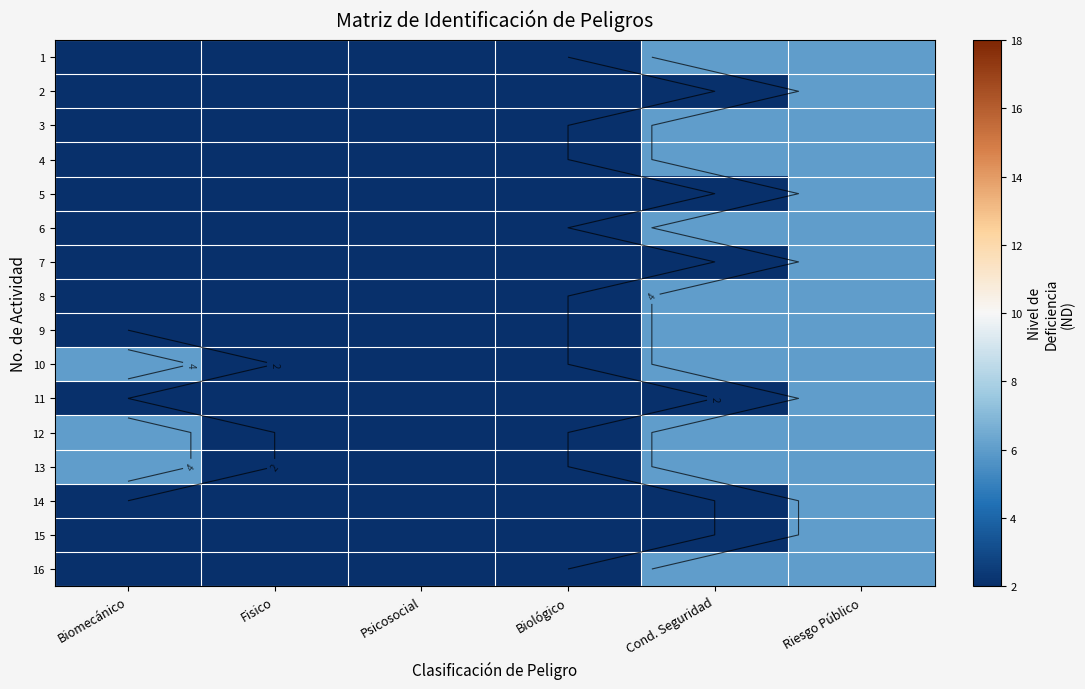

Which has a higher value, Psicosocial or Biológico?

Psicosocial